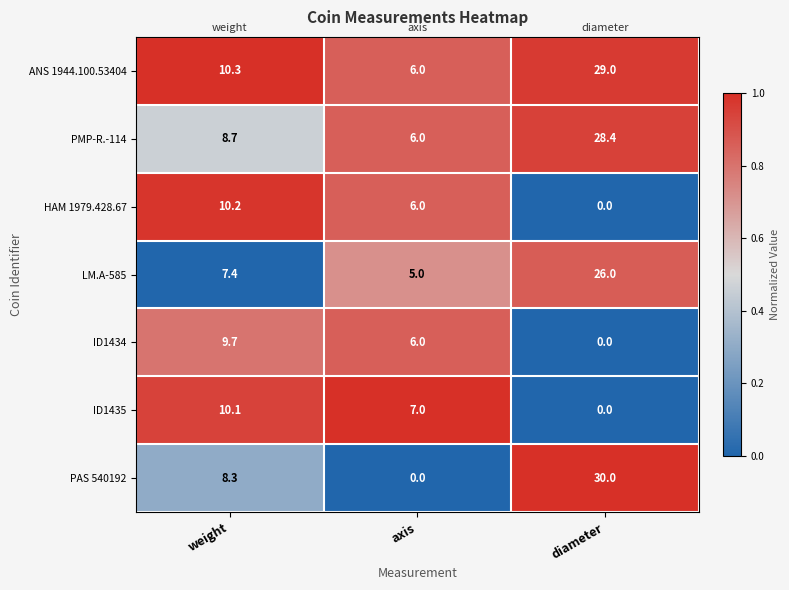

Count the number of categories in the chart.

3